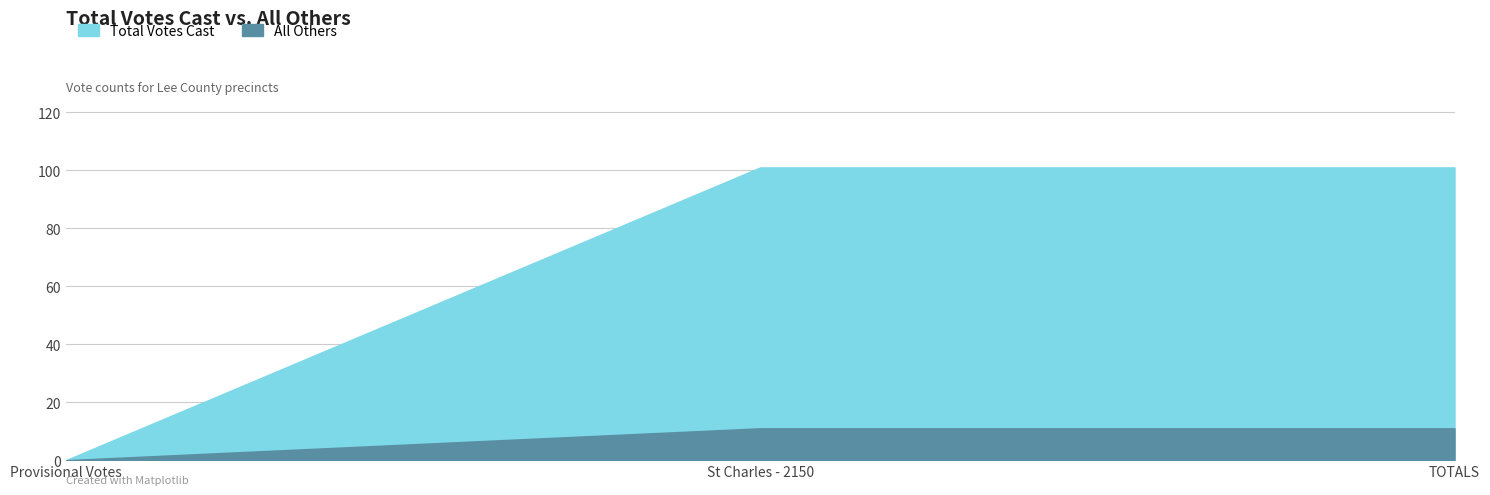

At which label does Total Votes Cast reach its peak?

St Charles - 2150